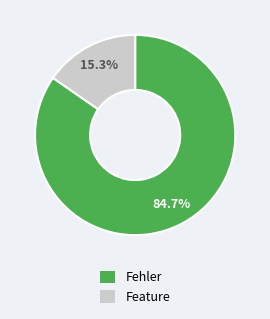

Approximately how many times larger is the value at Fehler compared to Feature?

5.5